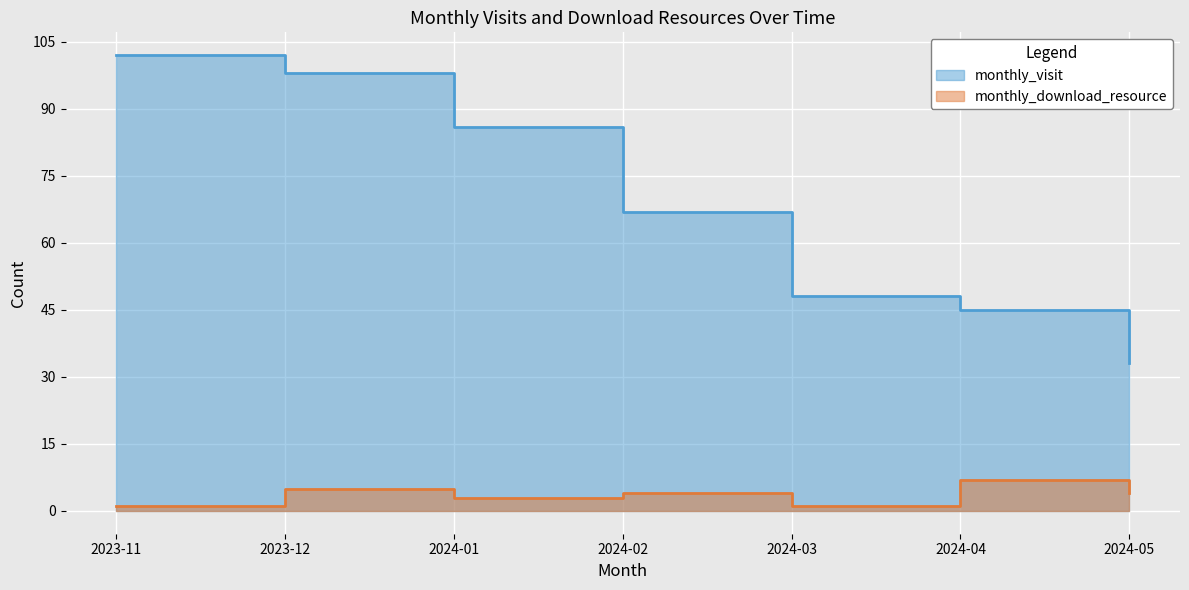

True or false: monthly_download_resource and monthly_visit cross at least once.

False